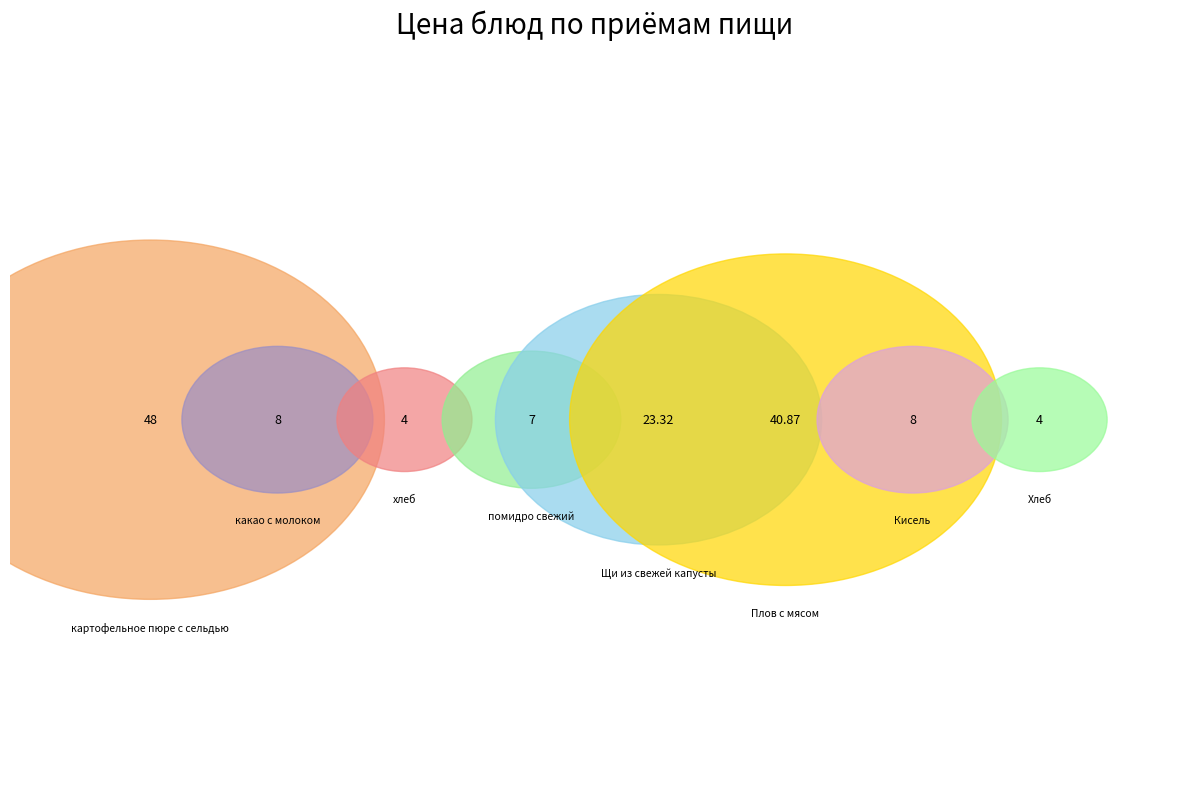

Rank the categories by value from highest to lowest.

картофельное пюре с сельдью, Плов с мясом, Щи из свежей капусты, какао с молоком, Кисель, помидро свежий, хлеб, Хлеб